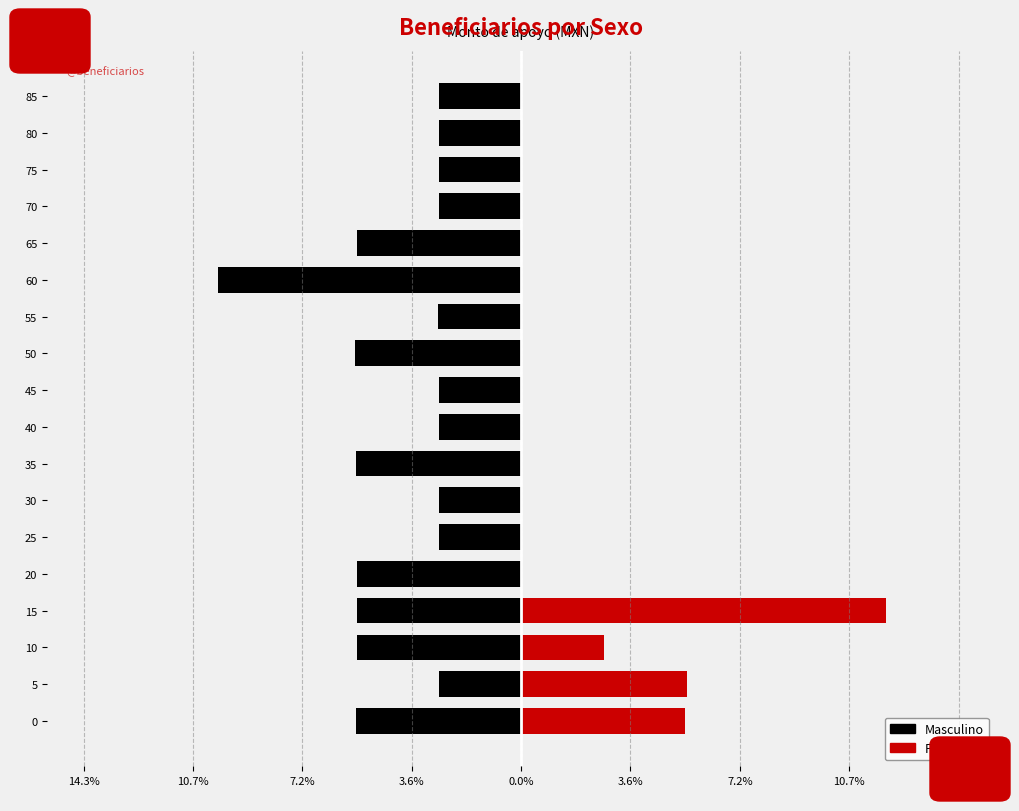

Rank the series by their average value, from lowest to highest.

Masculino, Femenino